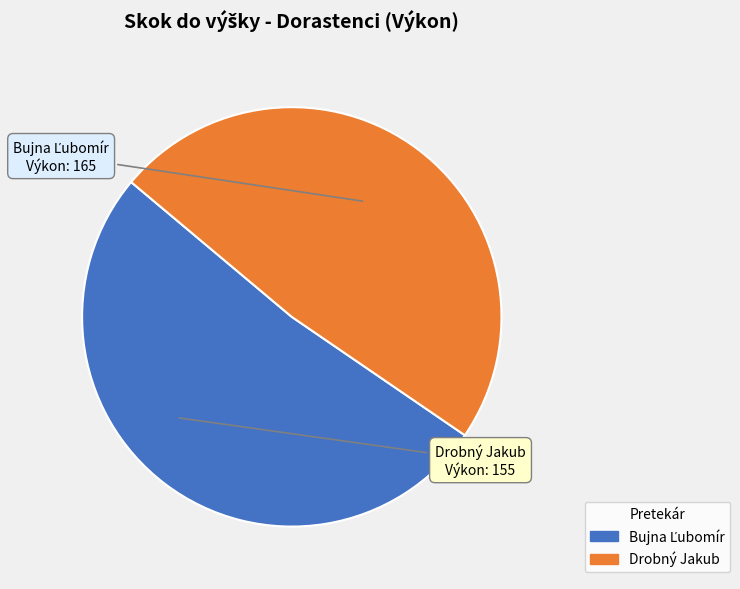

Count the number of slices in the pie.

2